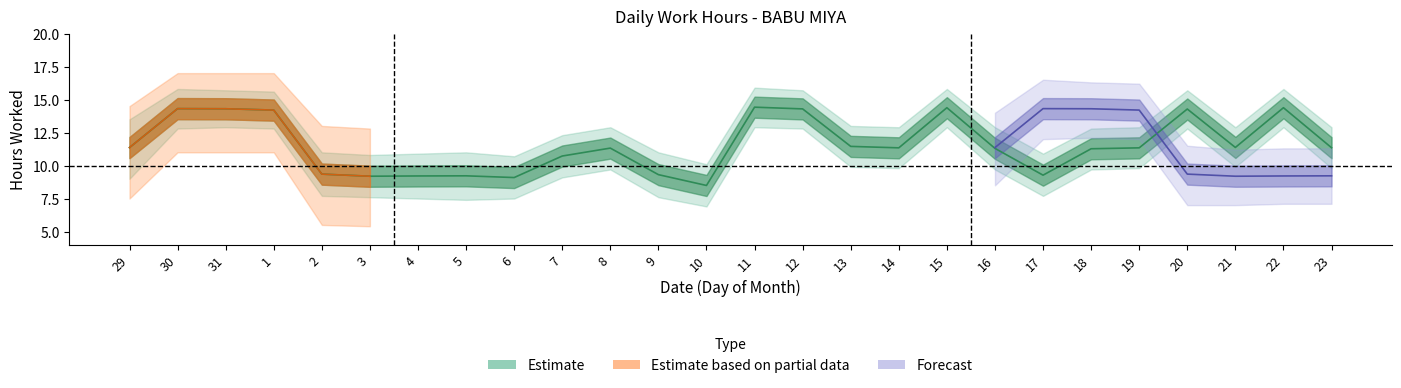

Which series has the largest total across all categories?

Estimate_upper